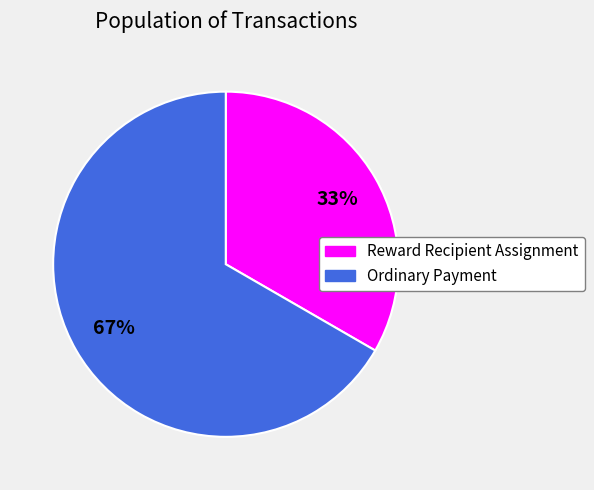

Is the sum of Ordinary Payment and Reward Recipient Assignment greater than half?

Yes